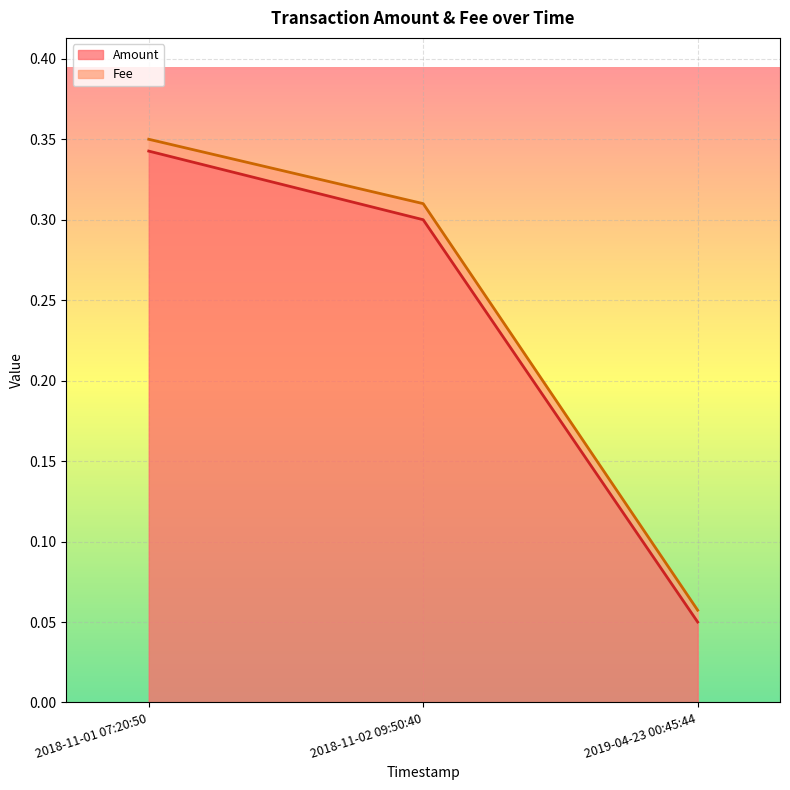

What is the value of the 3rd point from the left?

0.1